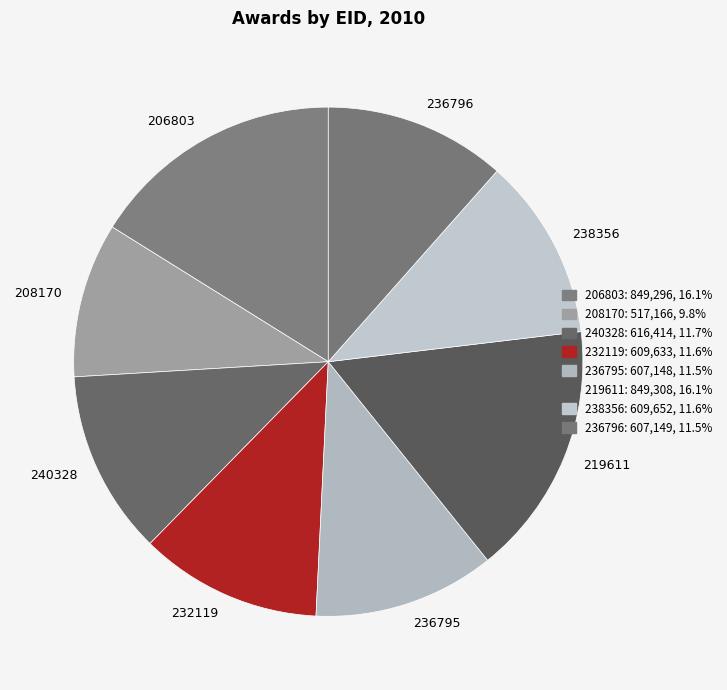

What is the ratio of the value at 236795 to the value at 240328?

1.0